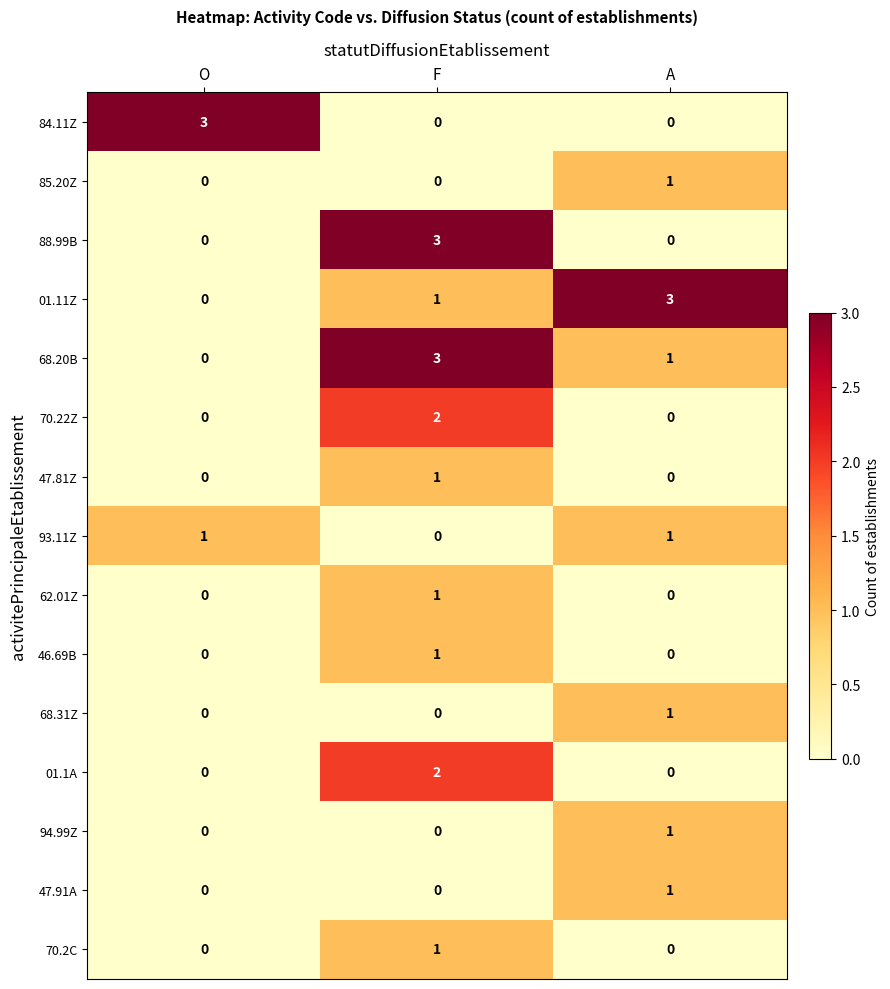

The value of 70.22Z at F is 2. True or false?

True